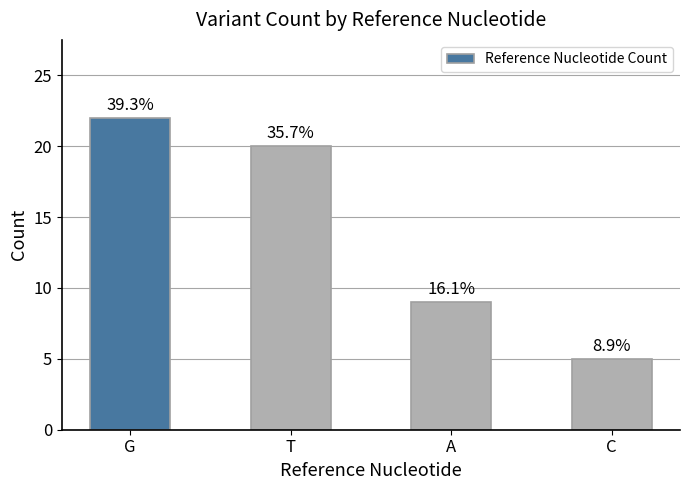

What position from the right is A?

2